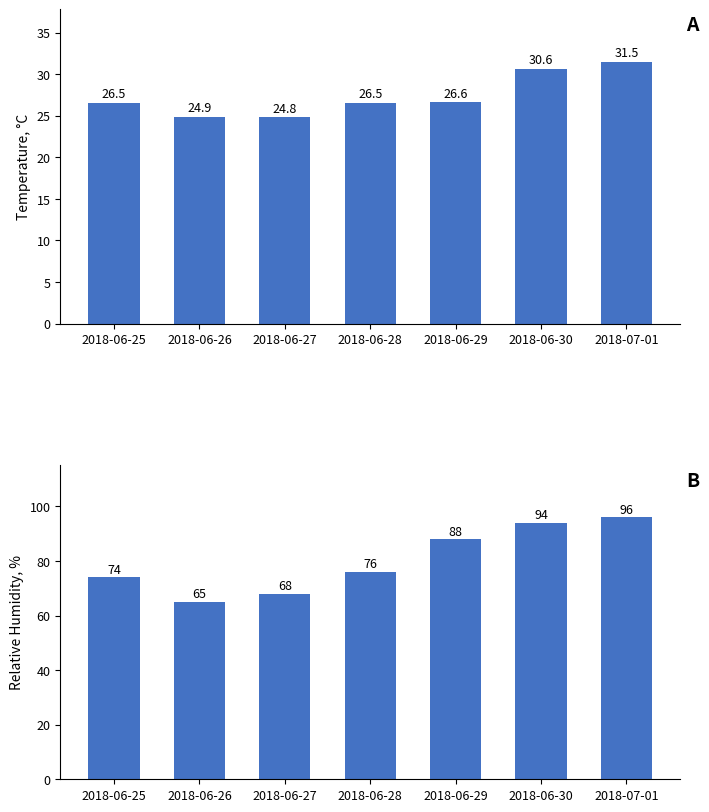

Is the value of Temp MAX (°C) at 2018-07-01 greater than the value of Humidity MAX (%) at 2018-06-30?

No